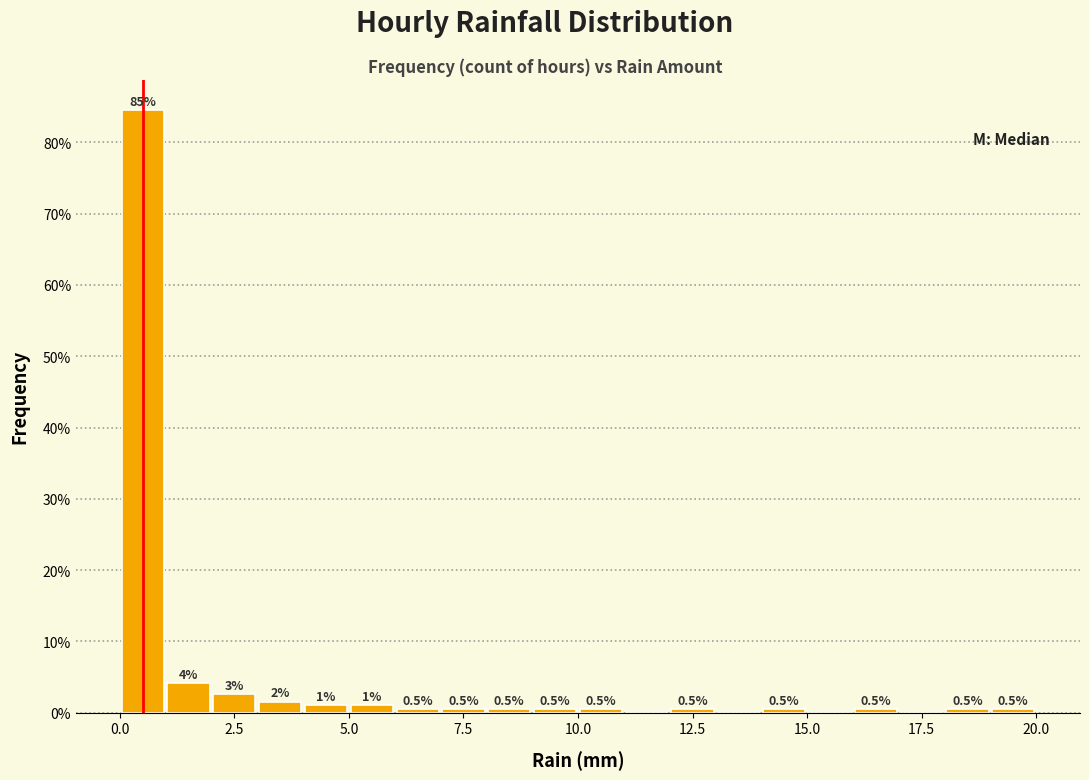

Read against the x-axis, roughly where is the centre of the tallest bar?

0.5